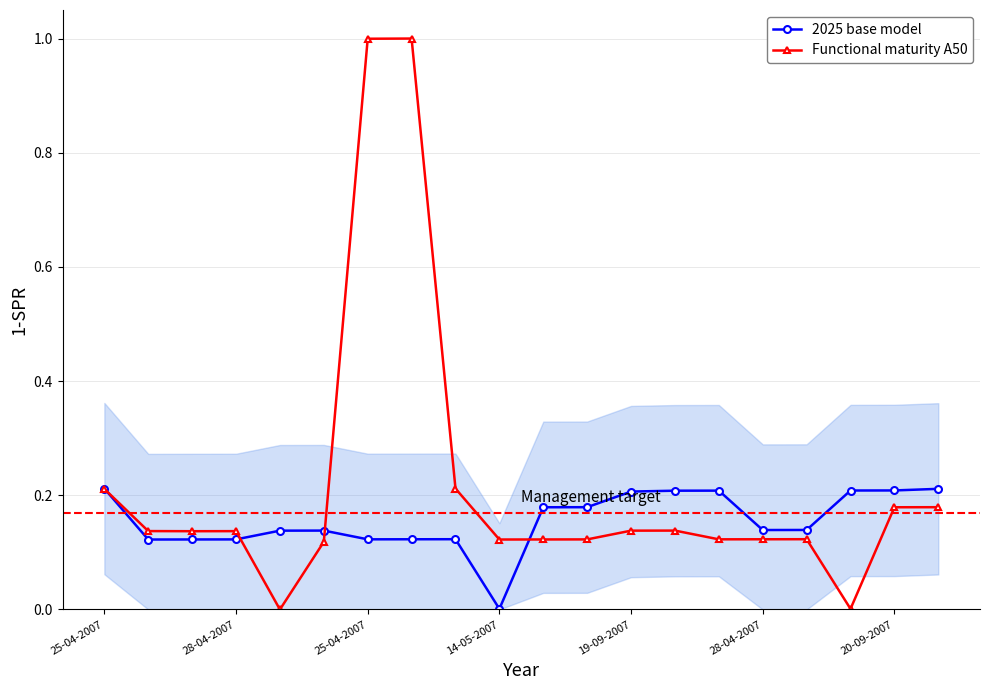

True or false: 2025 base model has a value of 0.1 at 7.

True